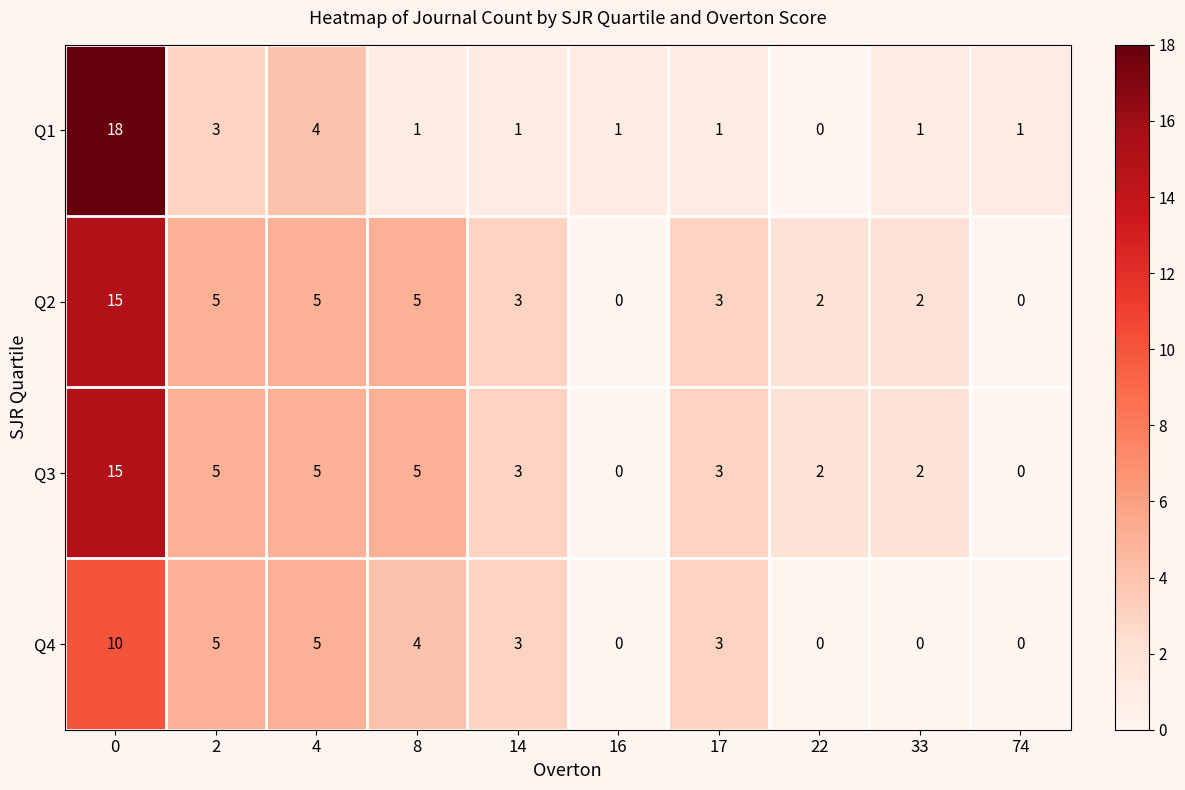

At how many categories does at least one series exceed 11?

1